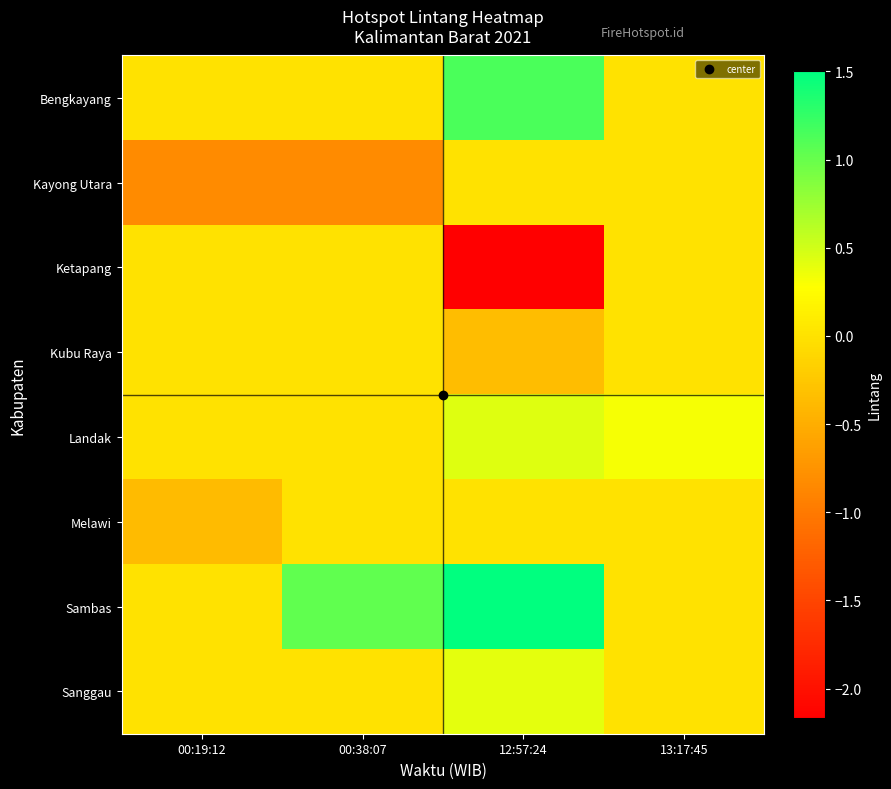

What is the difference between the highest and lowest values at 00:38:07?

1.9